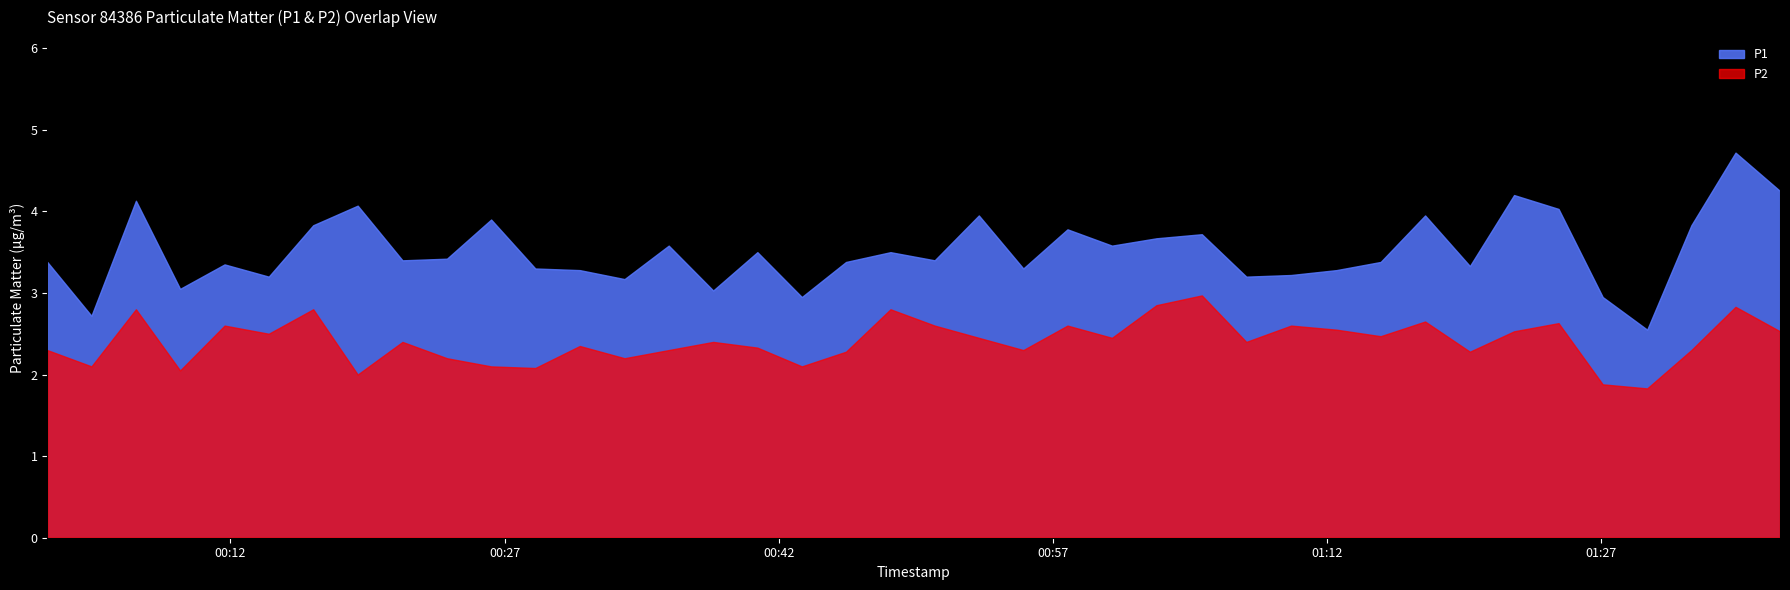

Which category has the lowest value across all series?

36